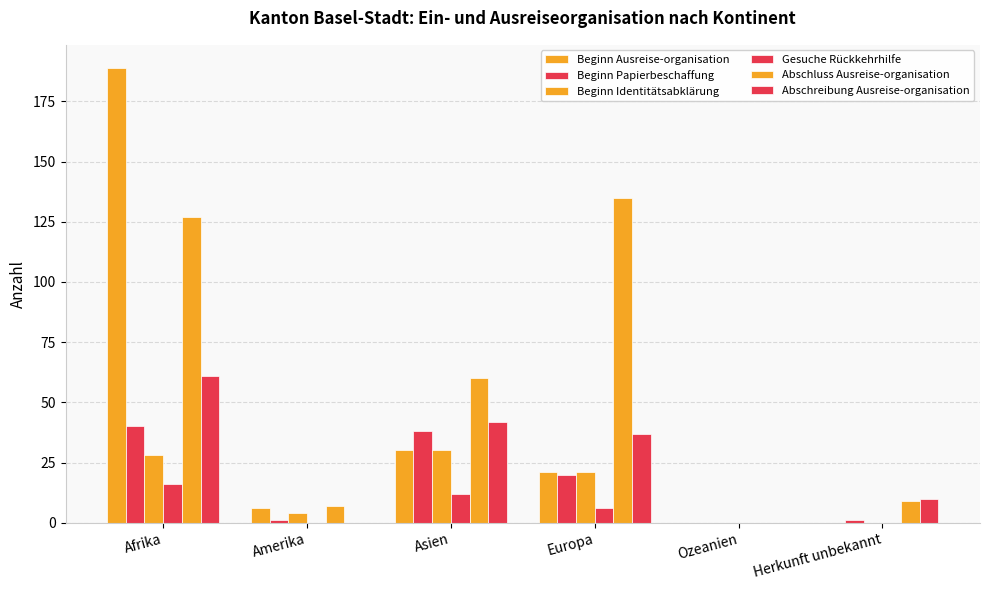

What is the label of the 1st bar from the right?

Herkunft unbekannt